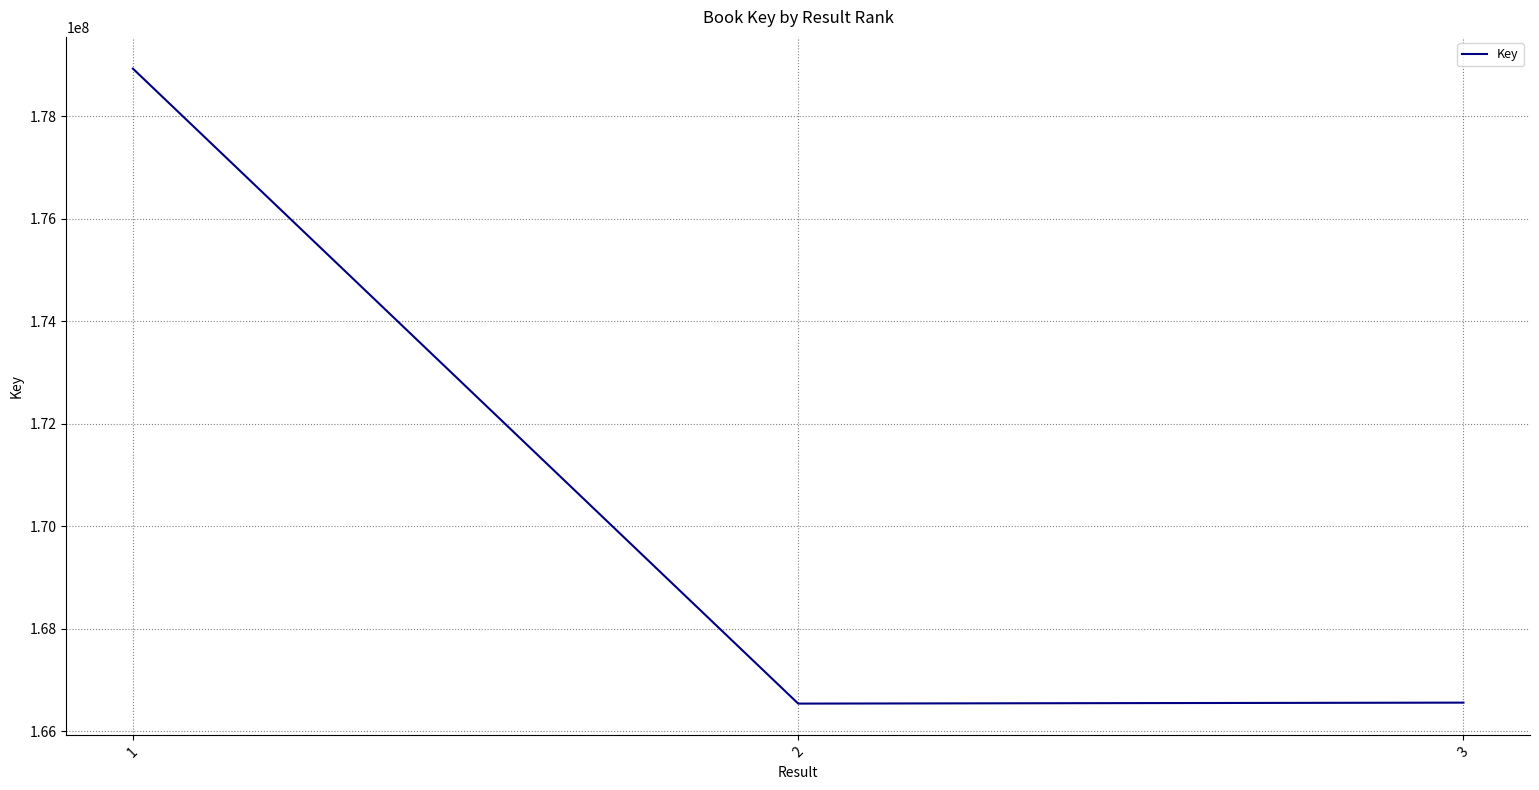

What is the change in value from 1 to 3?

-12372421